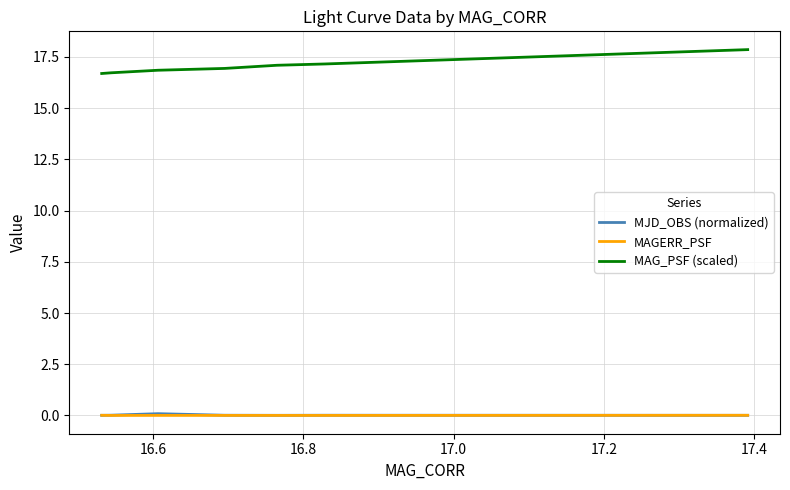

True or false: MJD_OBS (normalized) and MAG_PSF (scaled) intersect in this chart.

False